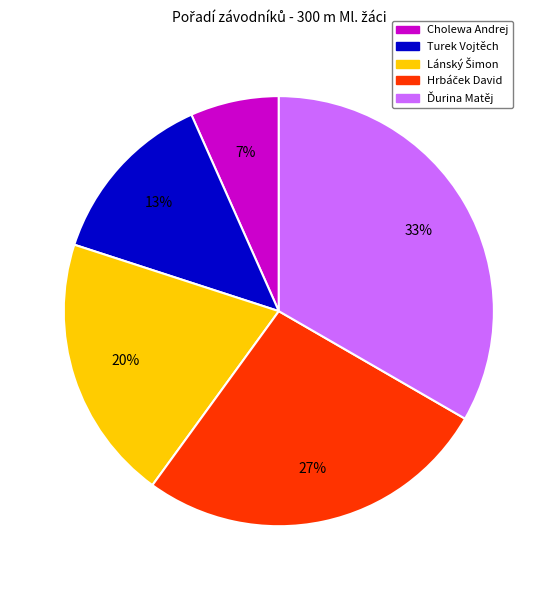

To the nearest percent, what is the average slice percentage?

20%